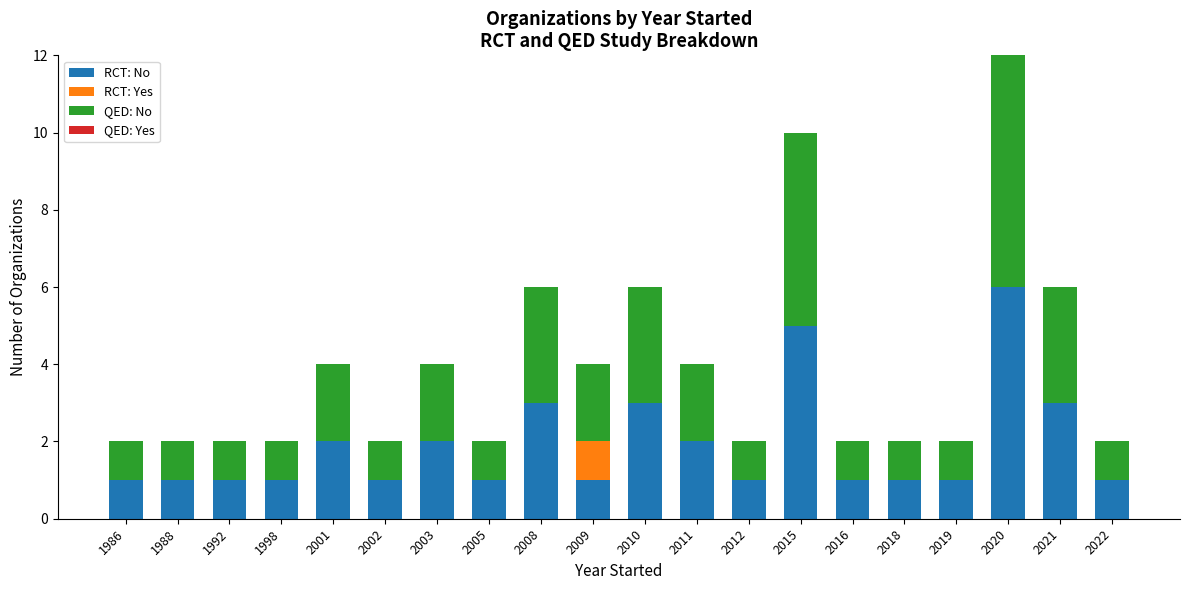

What is the total value across all series at 2010?

6